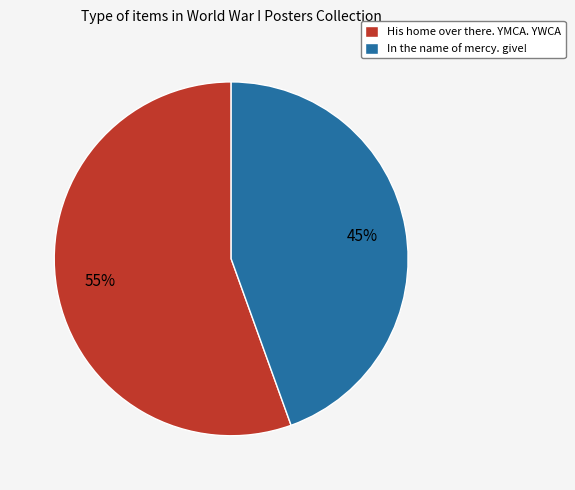

Do In the name of mercy. give! and His home over there. YMCA. YWCA together represent more than half of the pie?

Yes